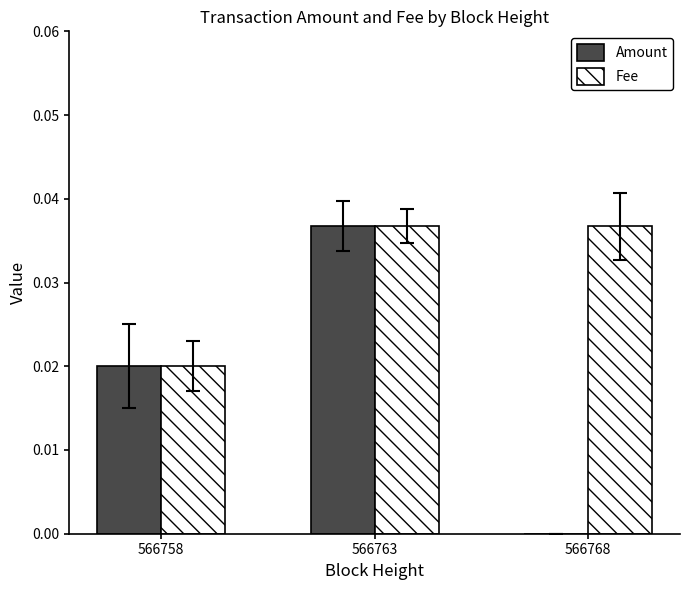

Which series has the largest total across all categories?

Fee